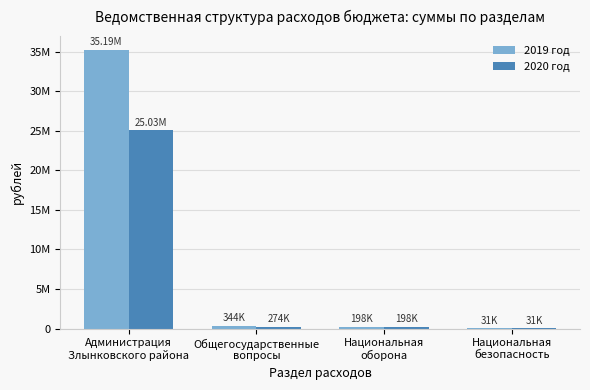

What is the difference between the second highest and minimum values in the 2019 год series?

313000.0